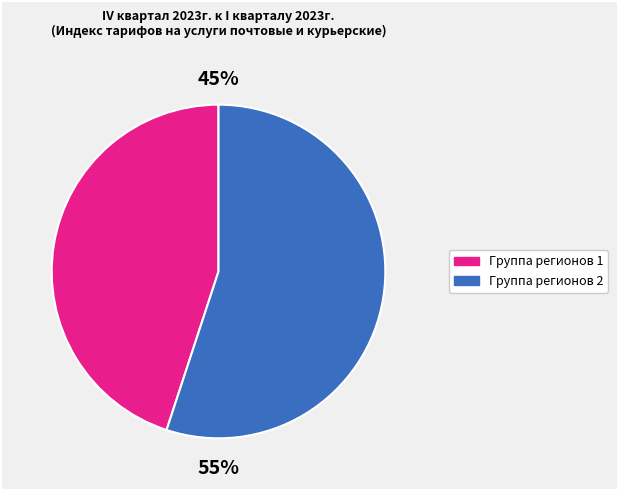

To the nearest percent, what is the difference between the largest and smallest slice percentages?

10%